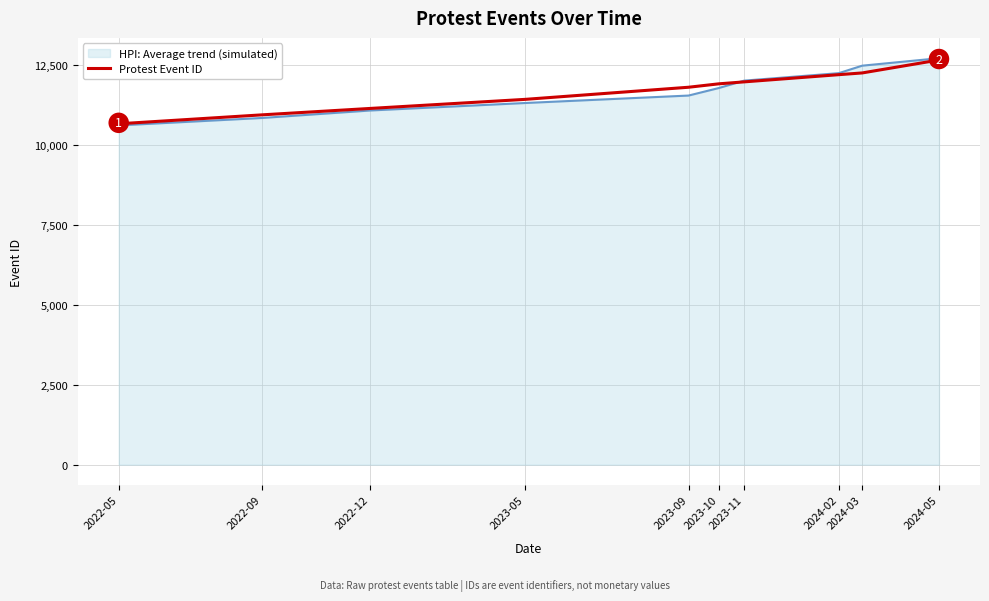

What is the total value across all series at 2022-12?

22197.7